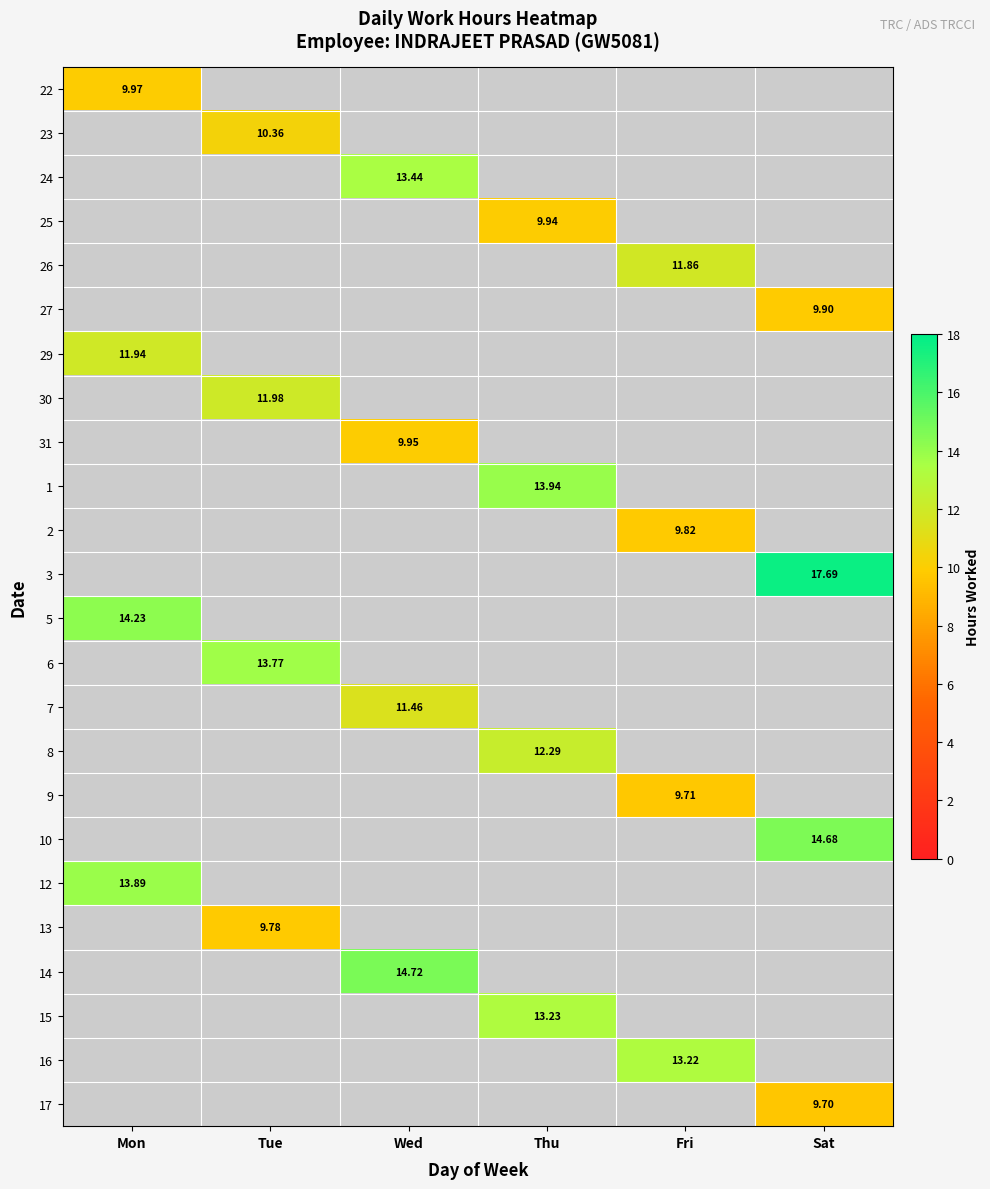

Is the value of 9 at Fri greater than the value of 29 at Mon?

No